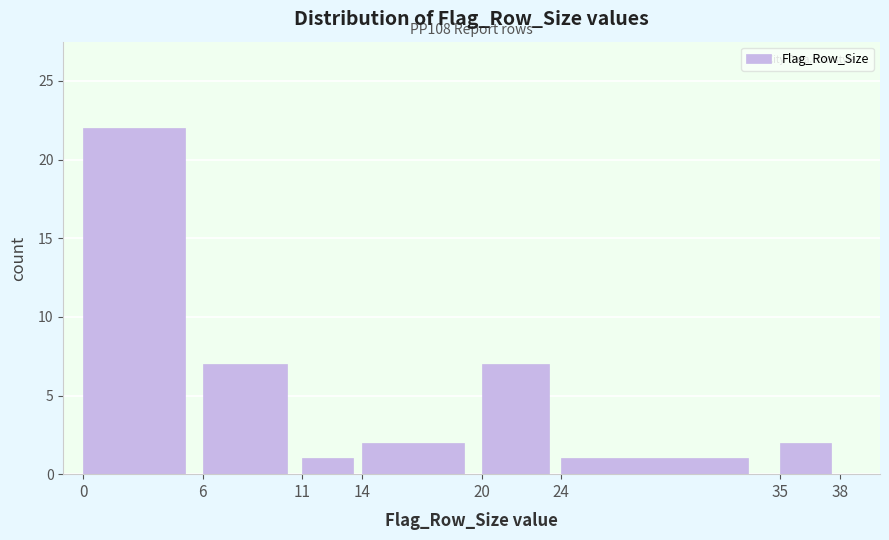

Which range on the x-axis has the tallest bar?

0 to 6